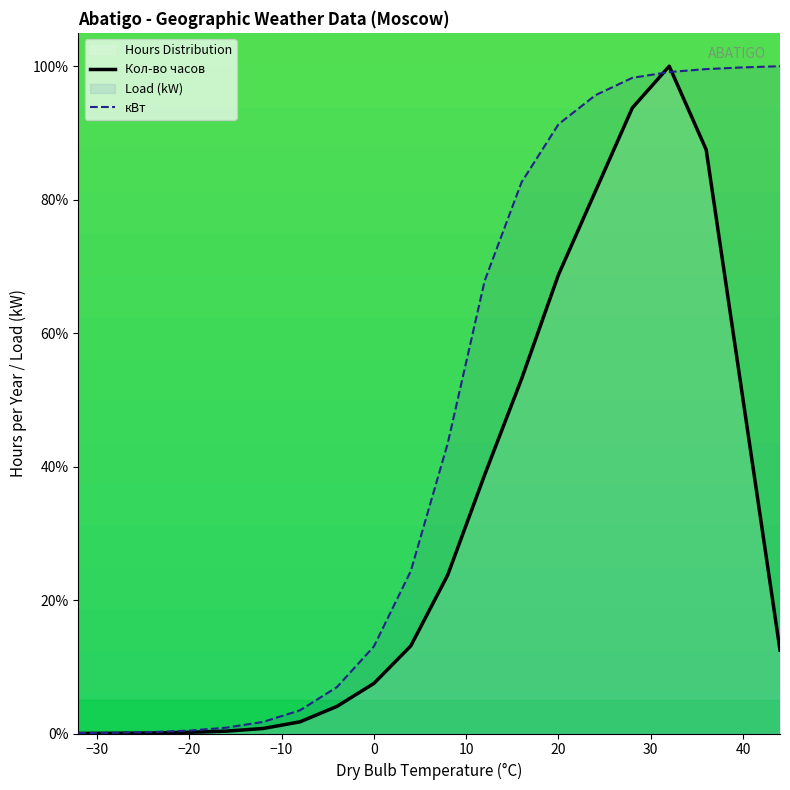

Does the chart display data point markers on the line(s)?

No